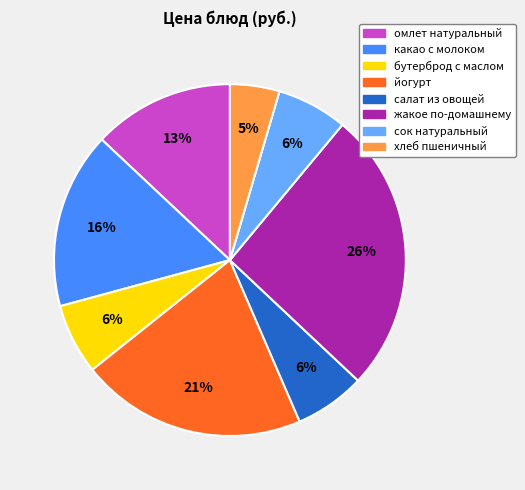

Does сок натуральный represent more than half of the total?

No